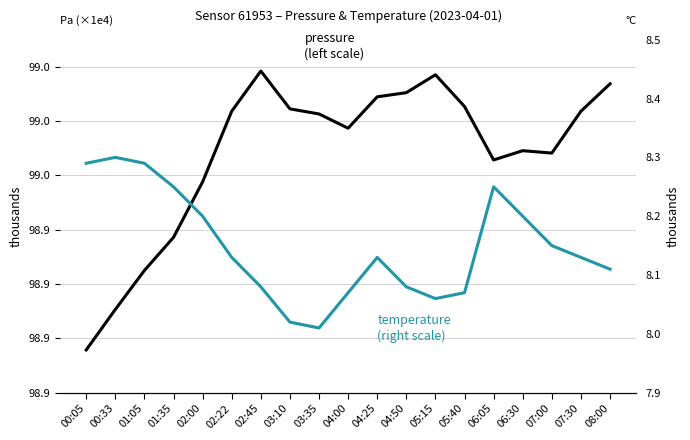

What is the spread (max minus min) of values at 00:05?

98887.5